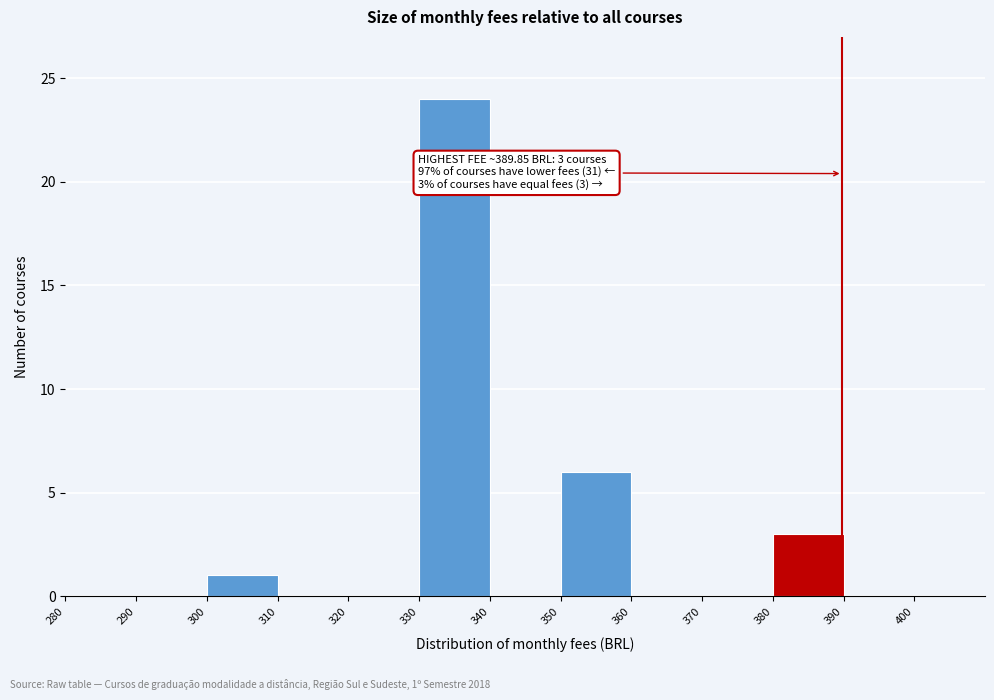

Which range on the x-axis has the tallest bar?

330 to 340